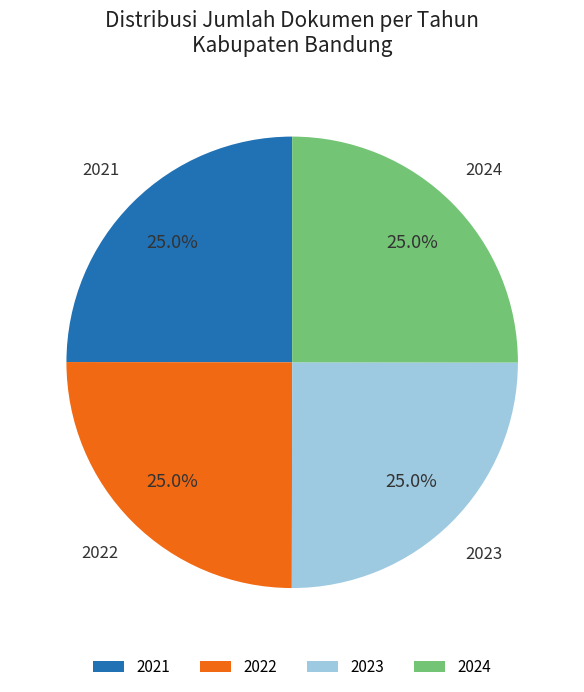

Approximately how many times larger is the value at 2023 compared to 2022?

1.0